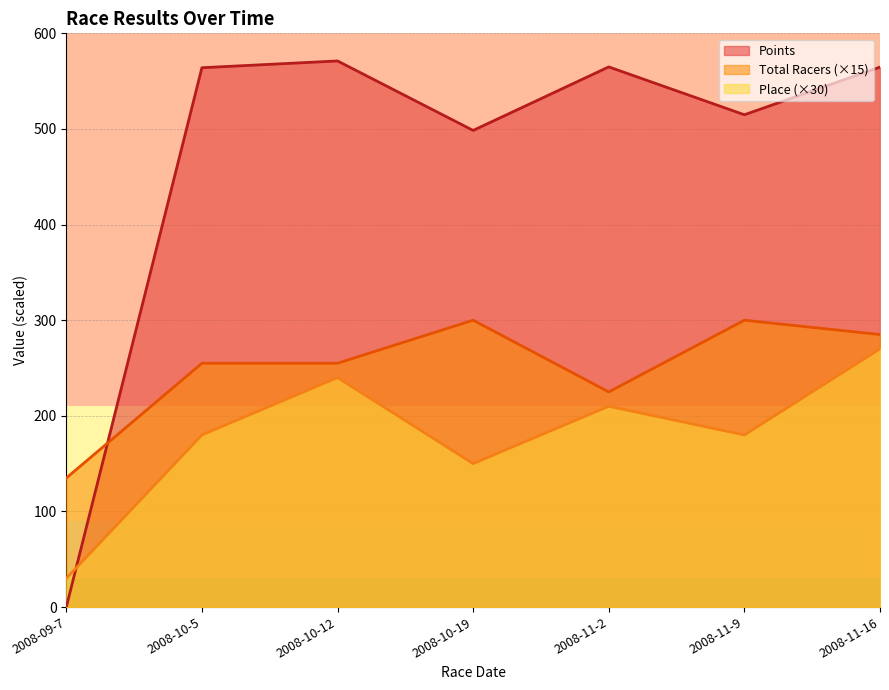

Reading left to right, extract all data points from this chart.

Place: 30.0	180.0	240.0	150.0	210.0	180.0	270.0
Total Racers: 135.0	255.0	255.0	300.0	225.0	300.0	285.0
Points: 0.0	564.0	571.1	498.5	564.9	514.9	564.7